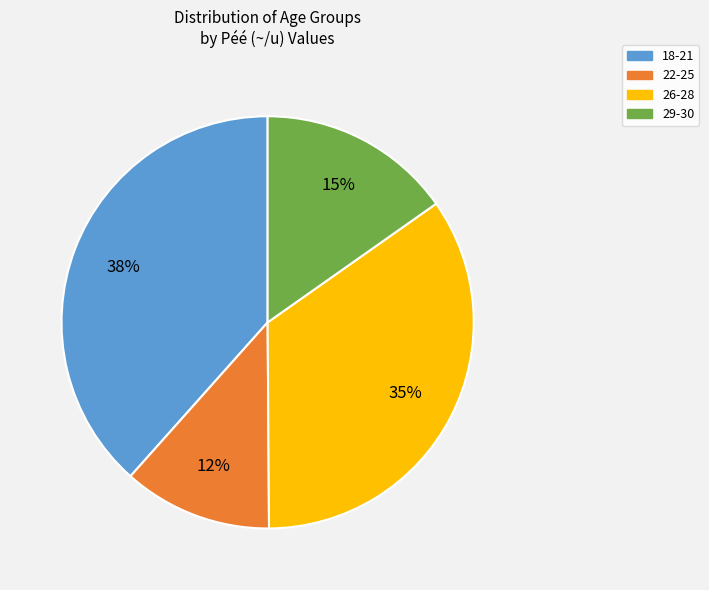

To the nearest percent, what is the average slice percentage?

25%